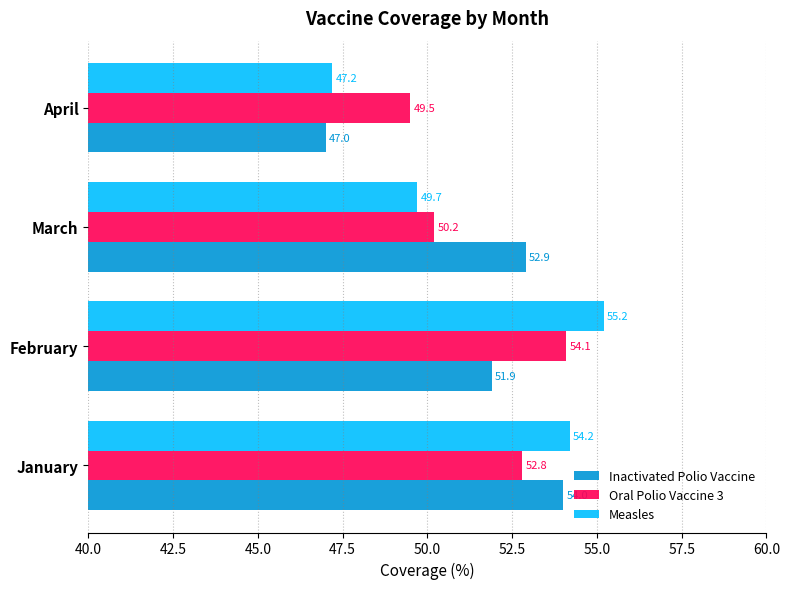

What is the smallest value displayed?

47.0